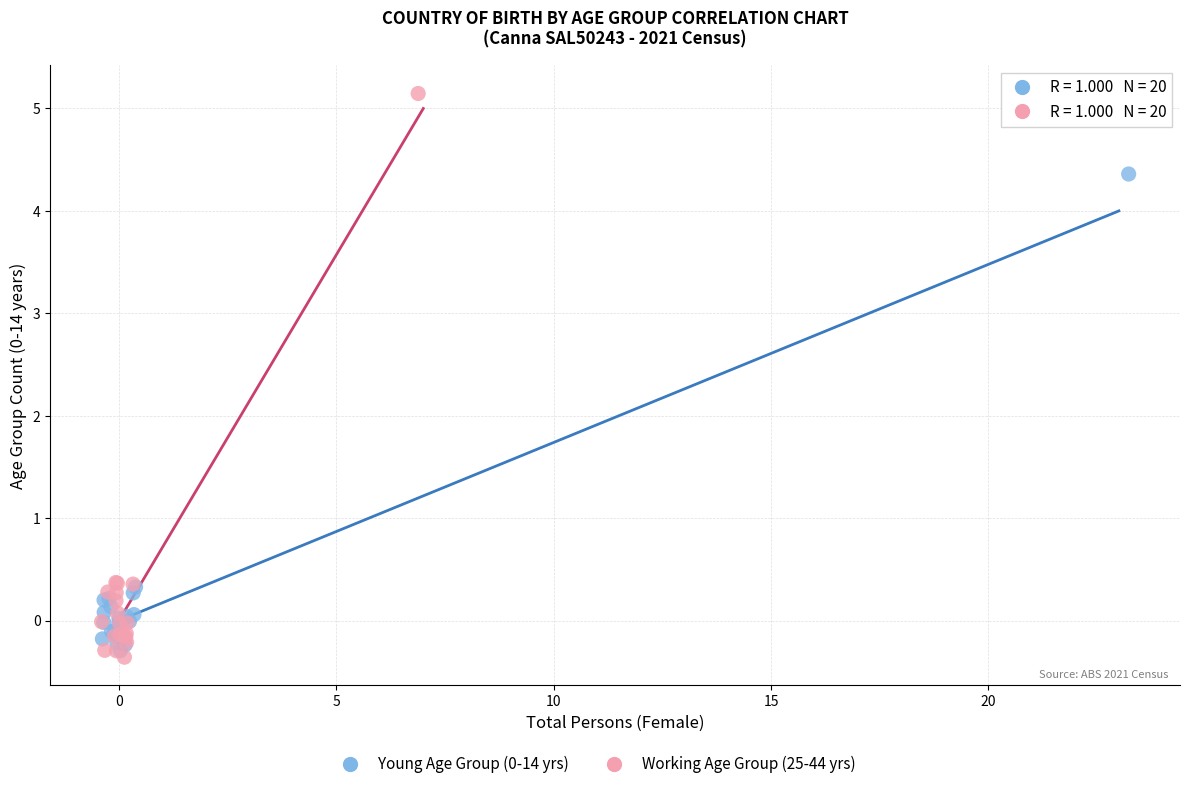

Which series contains the highest Y value?

Working Age Group (25-44 yrs)